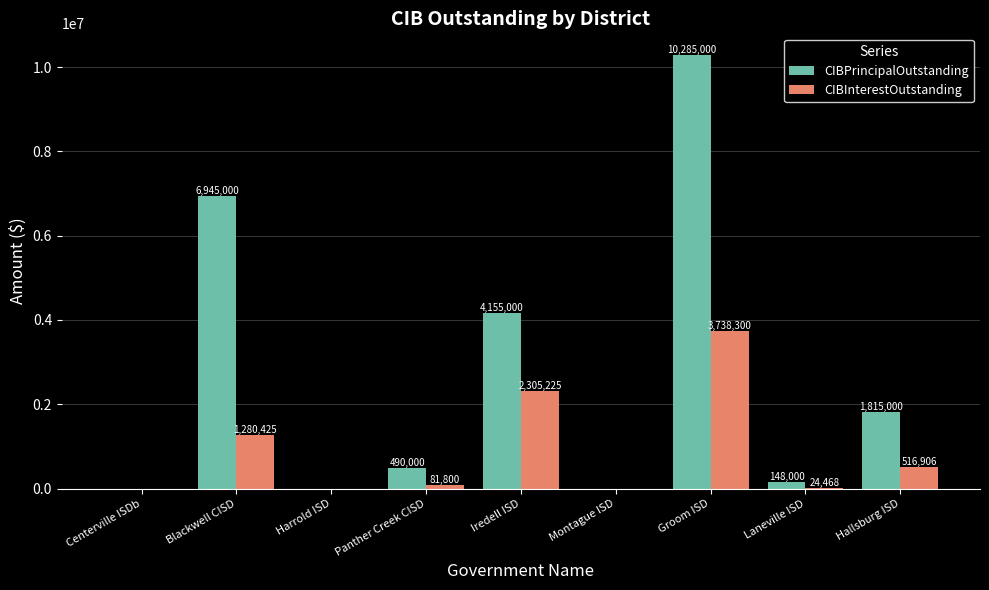

Is it true that CIBInterestOutstanding equals 1322316.1 at Groom ISD?

False